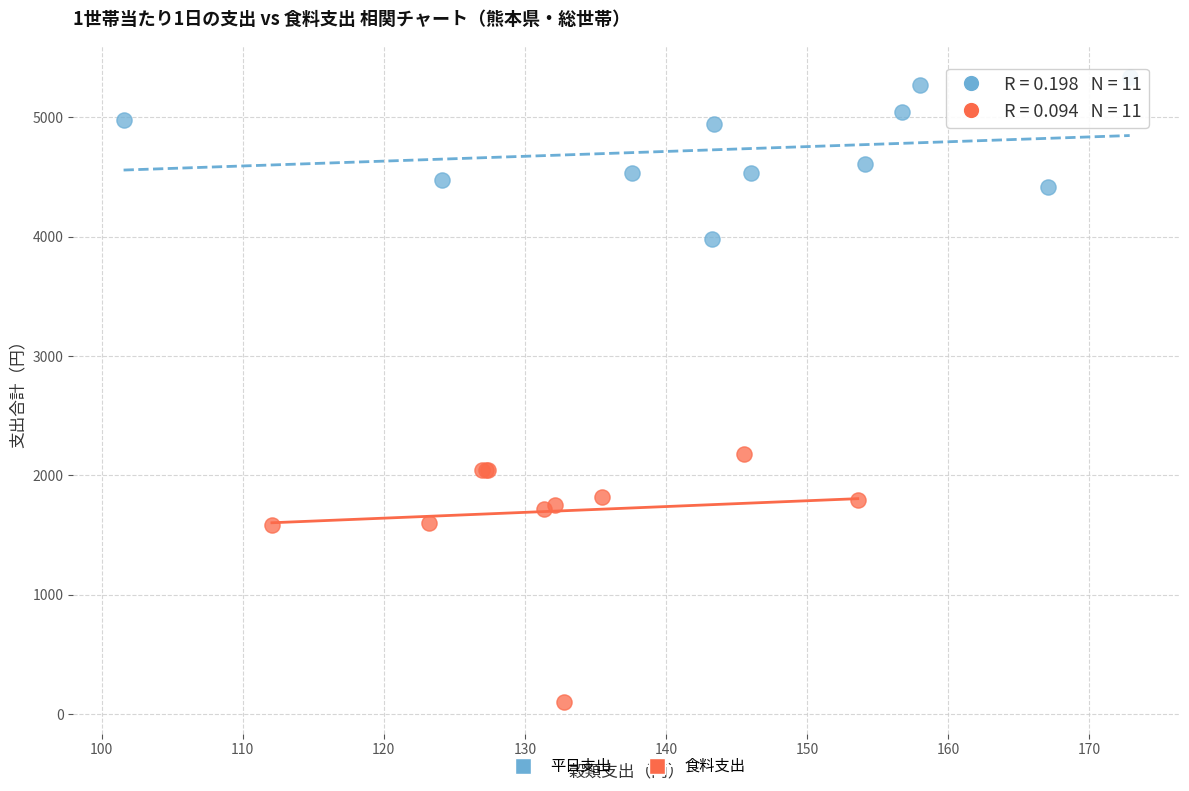

Which series has the largest Y range (max minus min)?

食料支出